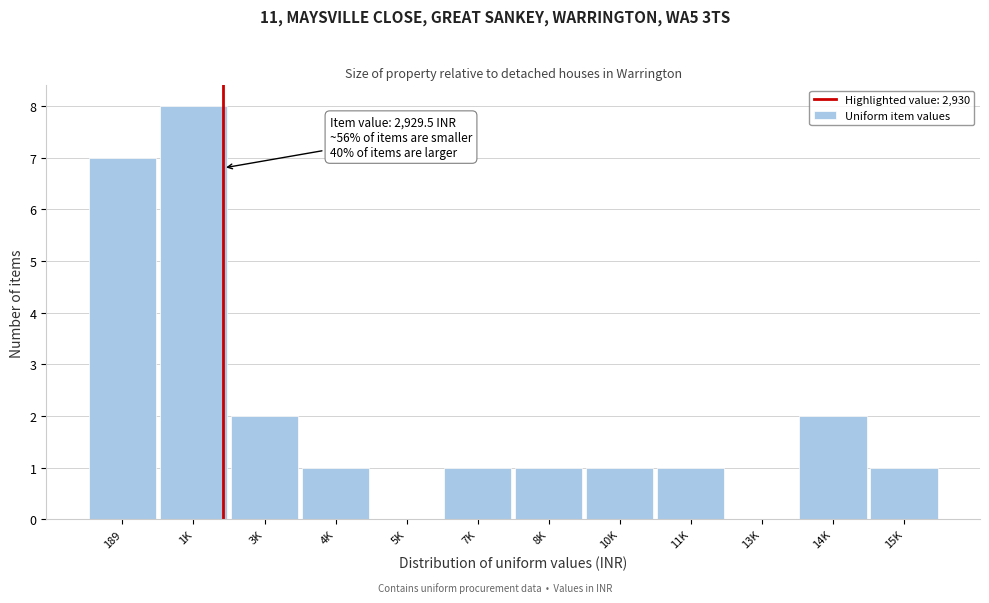

Reading left to right, transcribe all the data shown in this chart.

189=7	1K=8	3K=2	4K=1	5K=0	7K=1	8K=1	10K=1	11K=1	13K=0	14K=2	15K=1